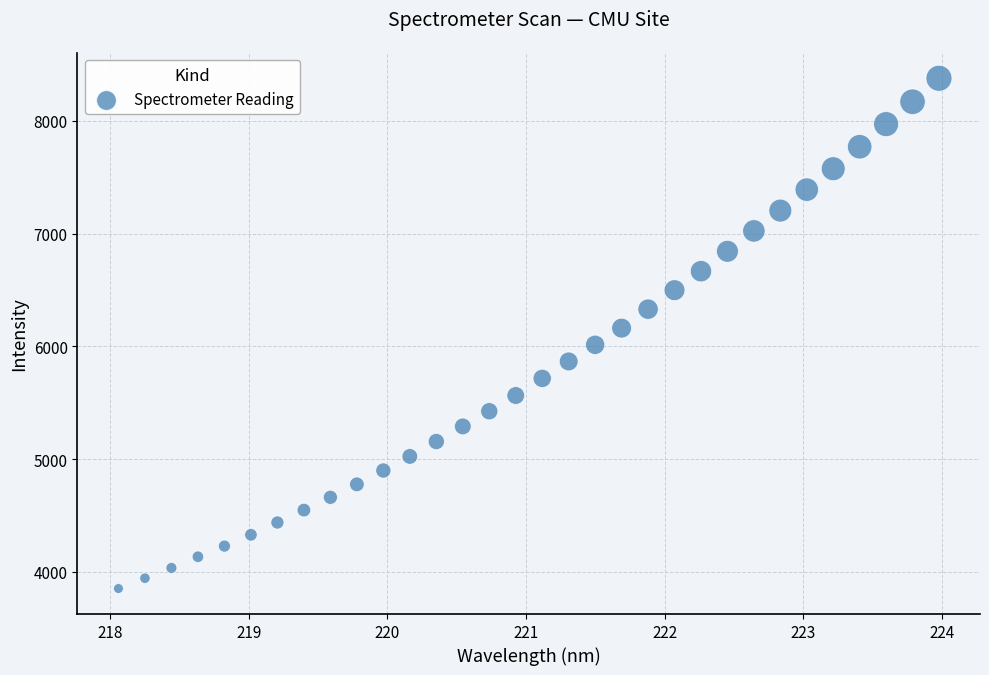

What is the range of X values (max minus min)?

5.9